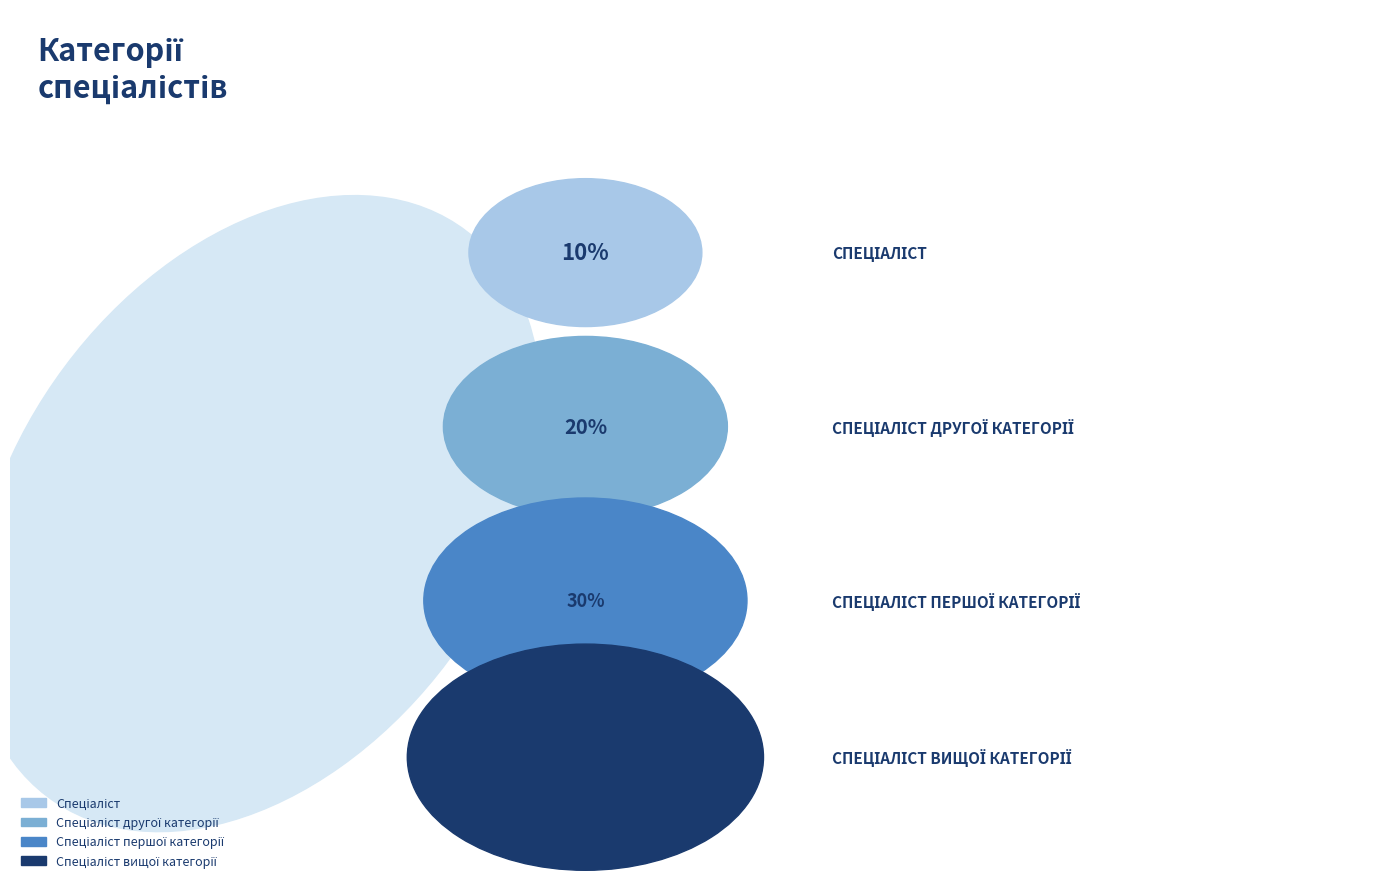

True or false: Спеціаліст першої категорії accounts for 30% of the total.

True